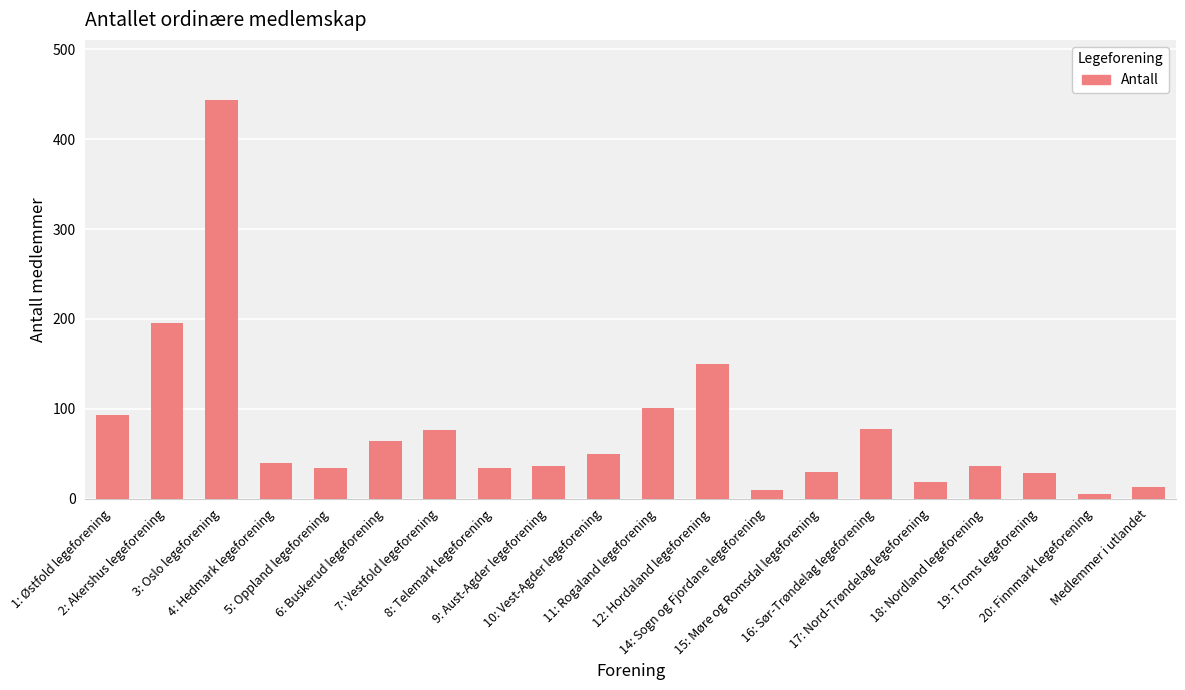

What is the average value?

77